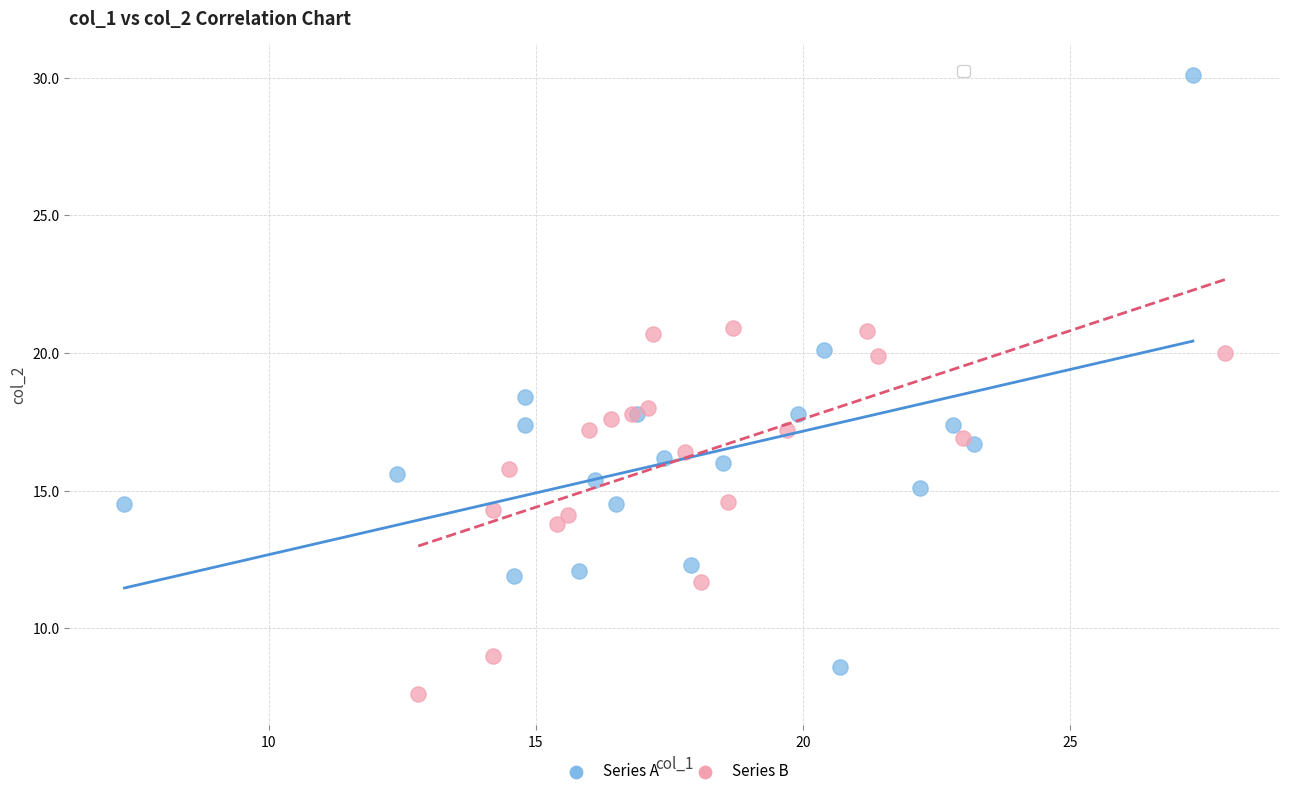

Which series reaches the maximum Y coordinate?

Series A